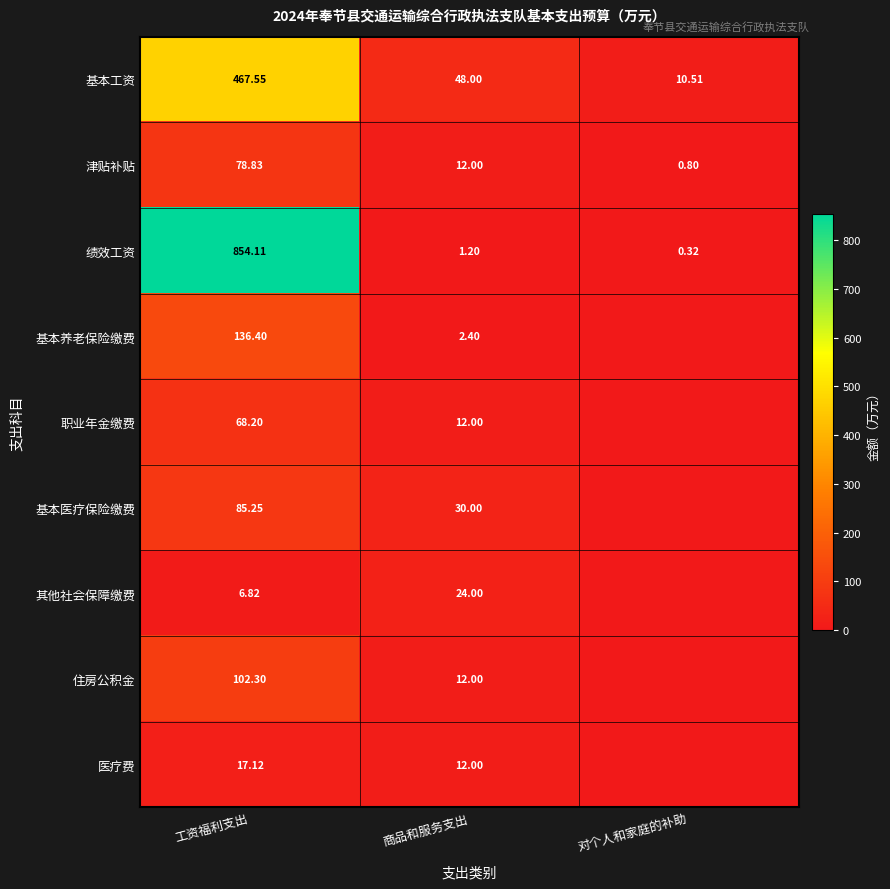

Which label corresponds to the smallest value in the chart?

对个人和家庭的补助